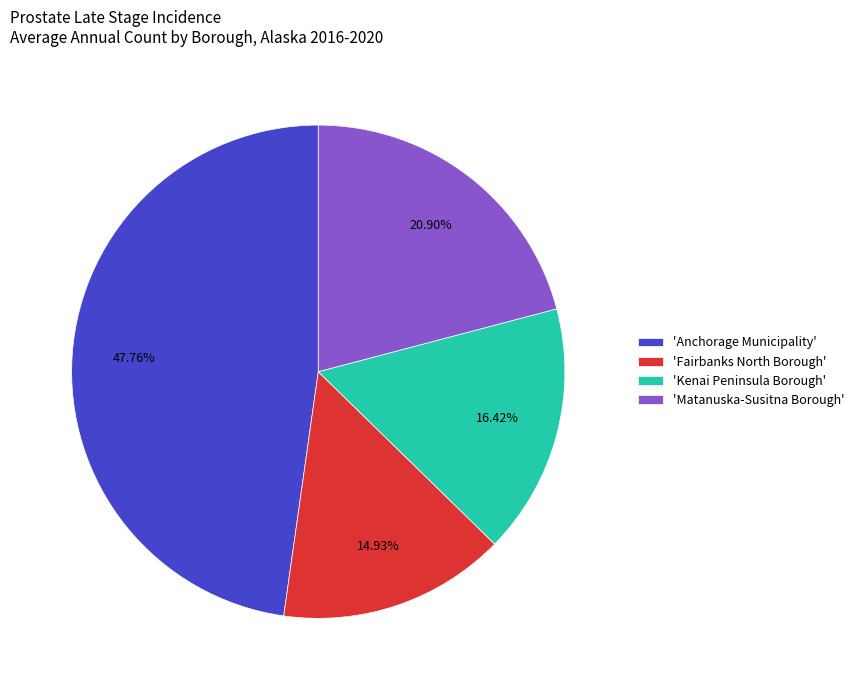

Which has a higher value, 'Fairbanks North Borough' or 'Anchorage Municipality'?

'Anchorage Municipality'